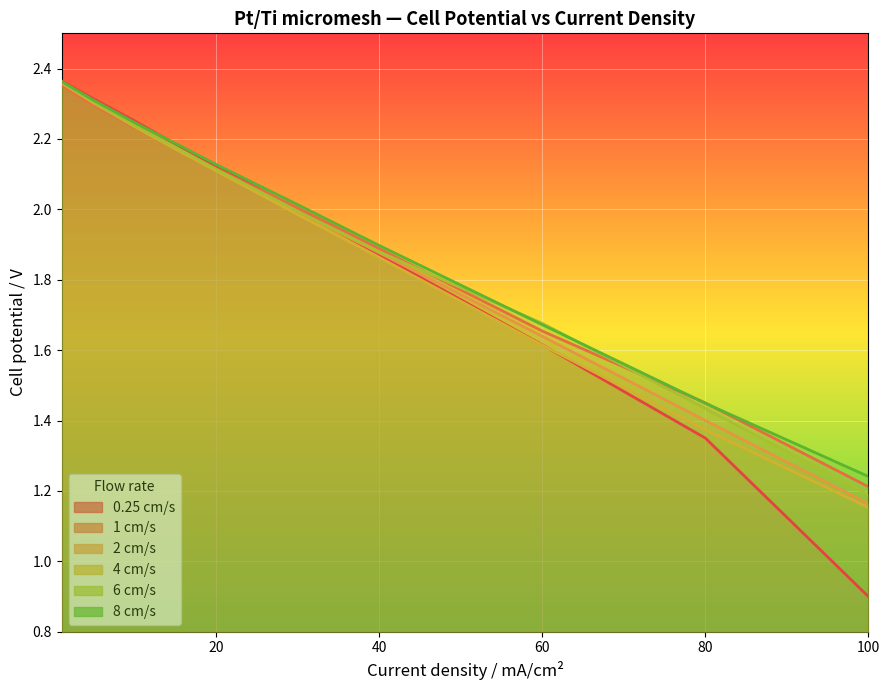

What is the value of the 4 cm/s point at the 8th from the left?

1.6